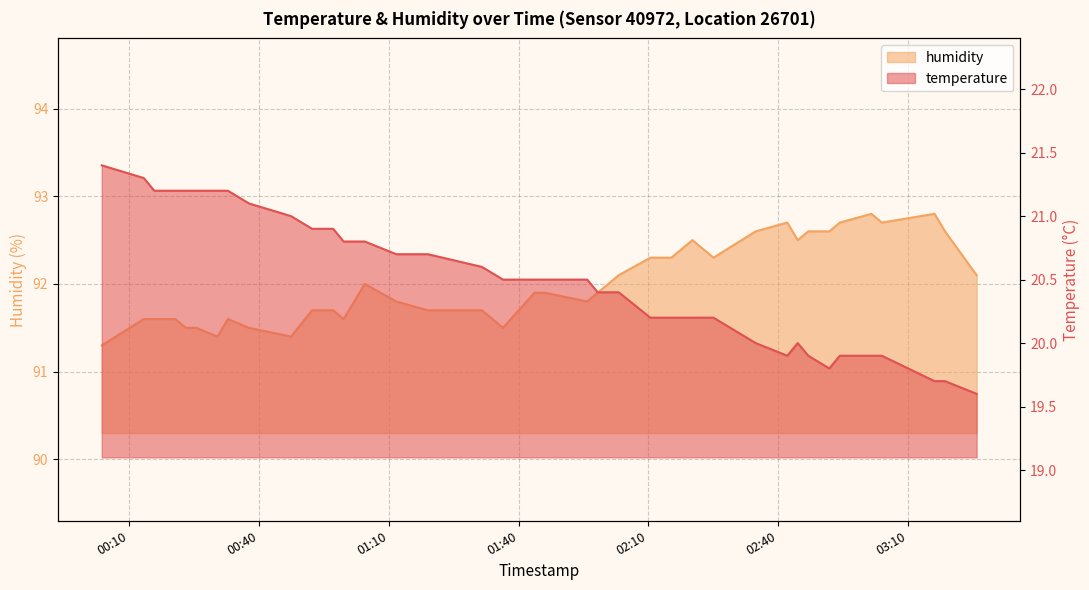

How many values in the temperature series are below 20?

9